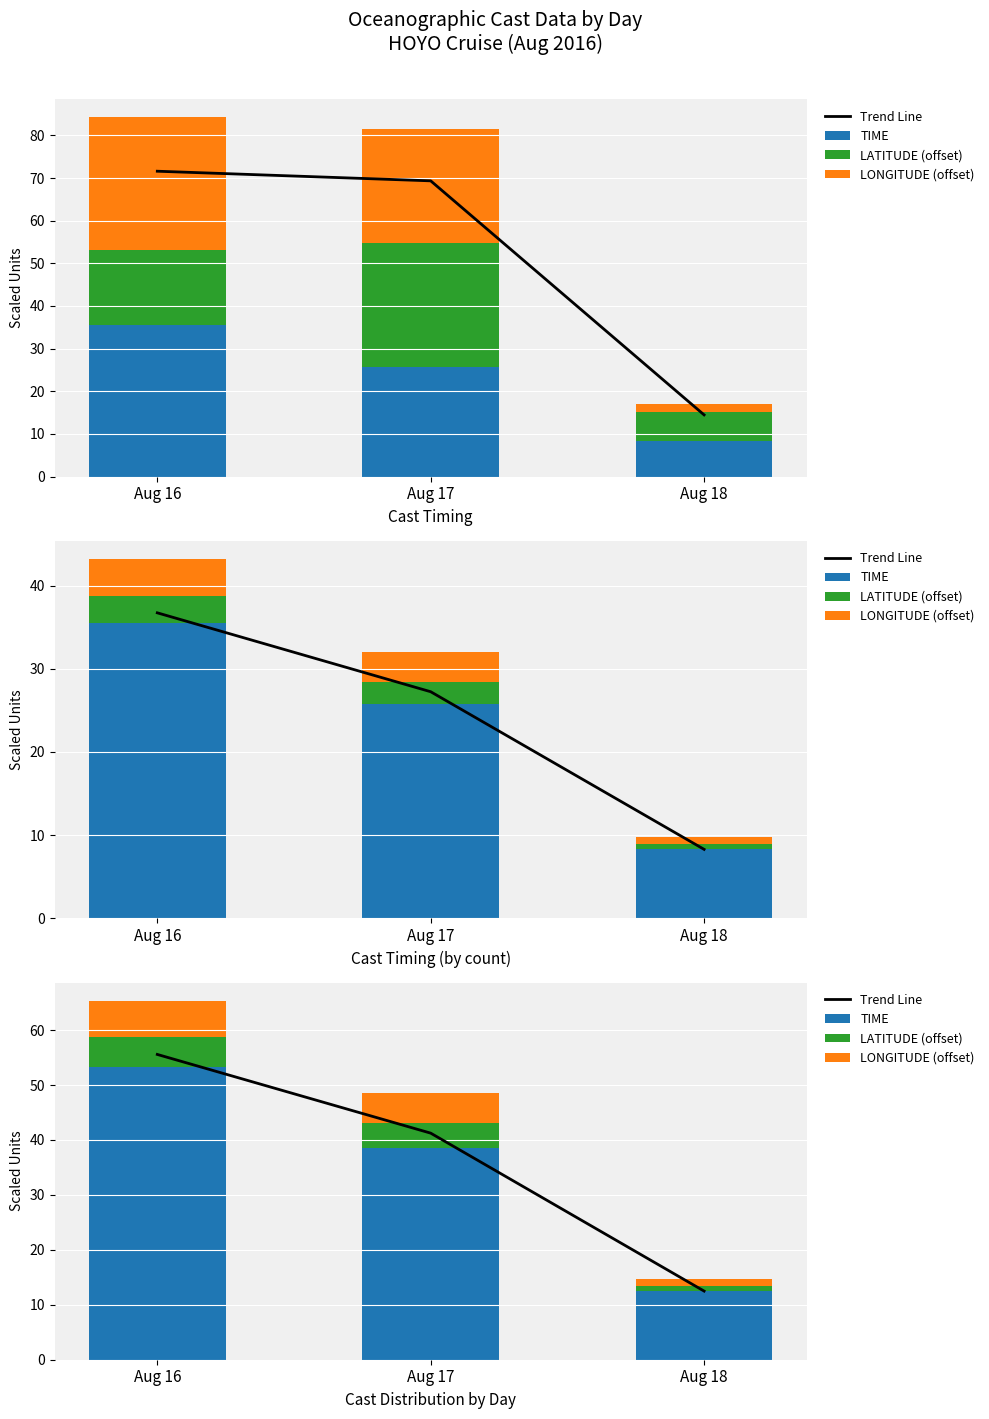

Reading left to right, transcribe all the data shown in this chart.

Trend Line: 55.6	41.2	12.5
TIME: 53.3	38.6	12.5
LATITUDE (offset): 5.5	4.5	1.0
LONGITUDE (offset): 6.6	5.4	1.2